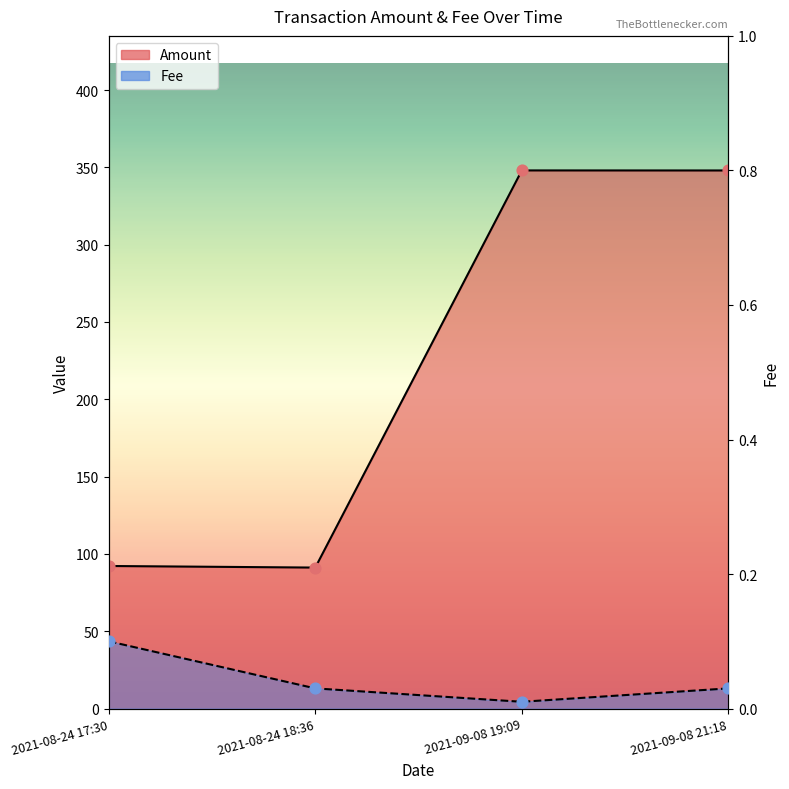

What is the ratio of the value at 2021-08-24 18:36 to the value at 2021-08-24 17:30?

1.0